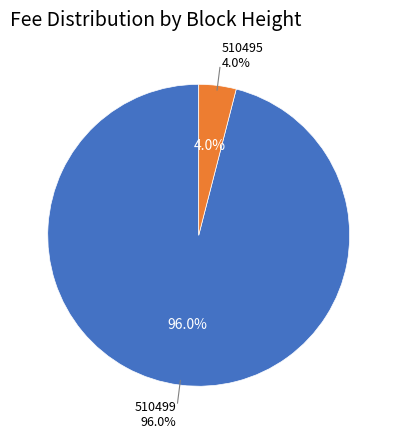

What is the total percentage of 510495 and 510499?

100.0%